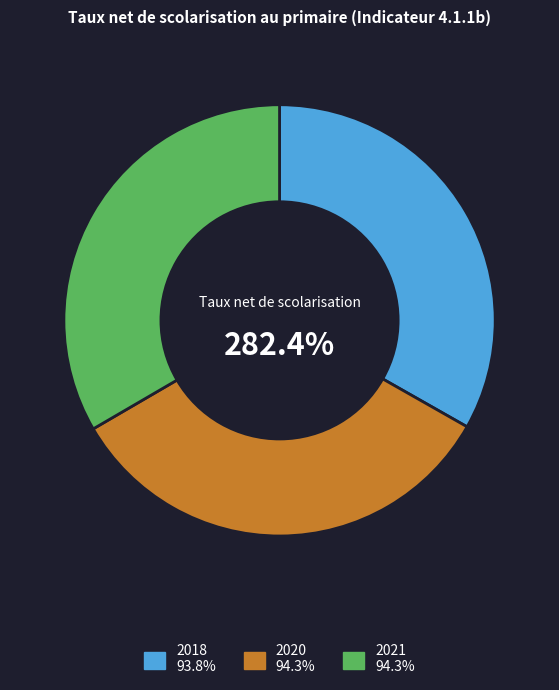

To the nearest percent, what percentage of the pie is 2020?

33%